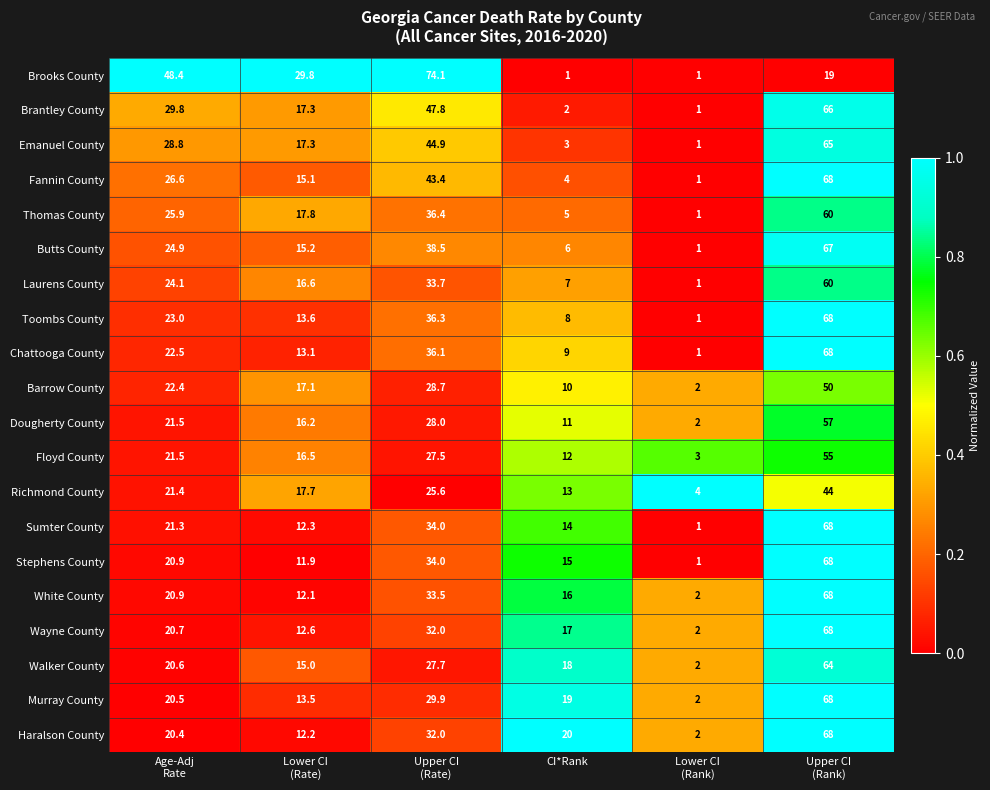

What is the total value across all series at Lower CI
(Rank)?

32.0